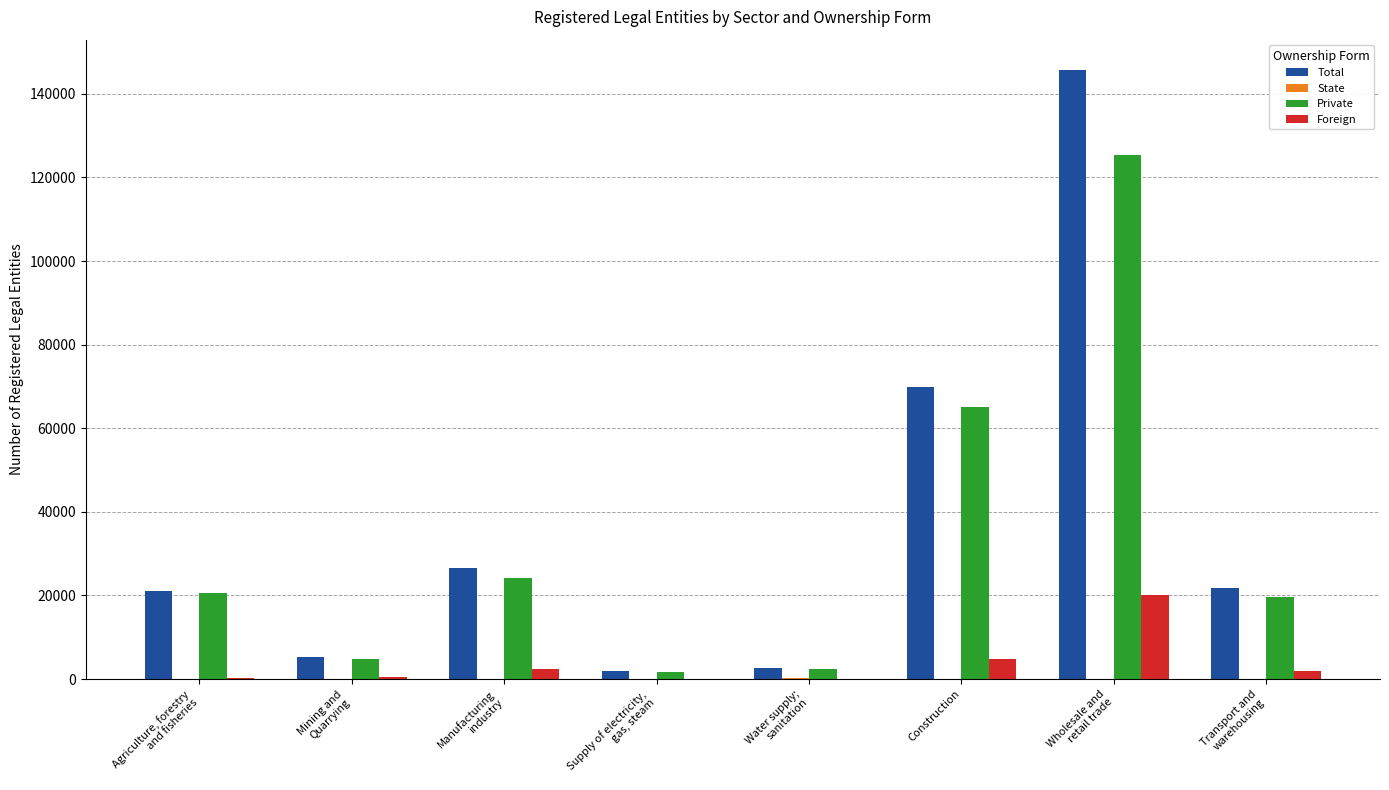

Which series has the largest total across all categories?

Total